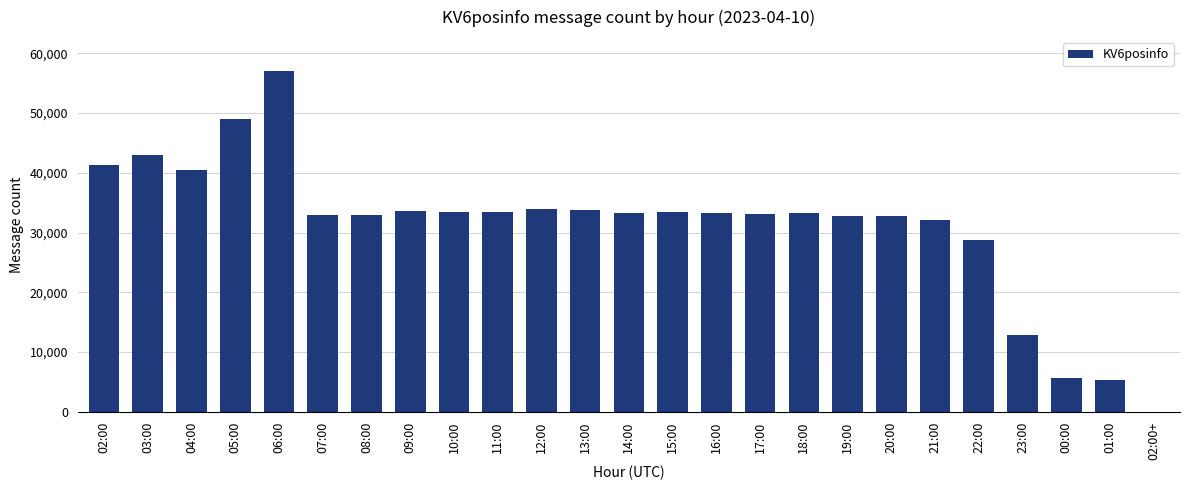

What is the maximum value shown in the chart?

56994